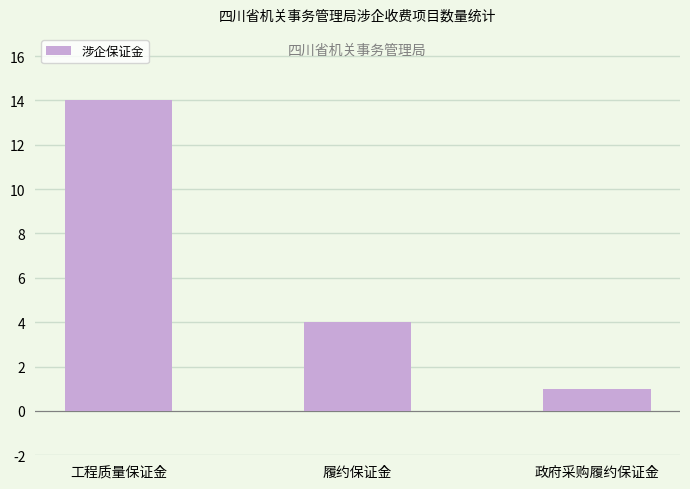

What is the value of the 1st bar from the left?

14